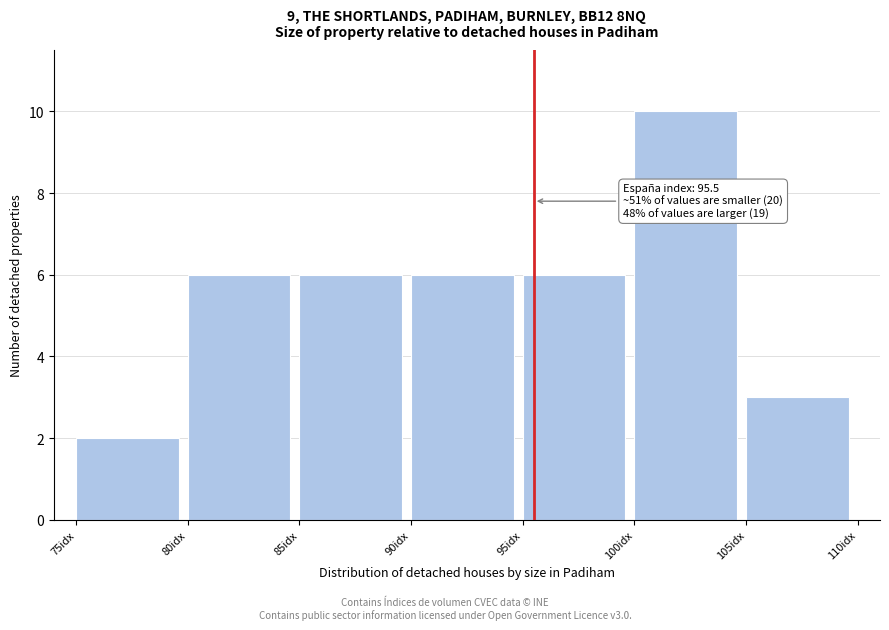

Which range on the x-axis has the tallest bar?

100 to 105